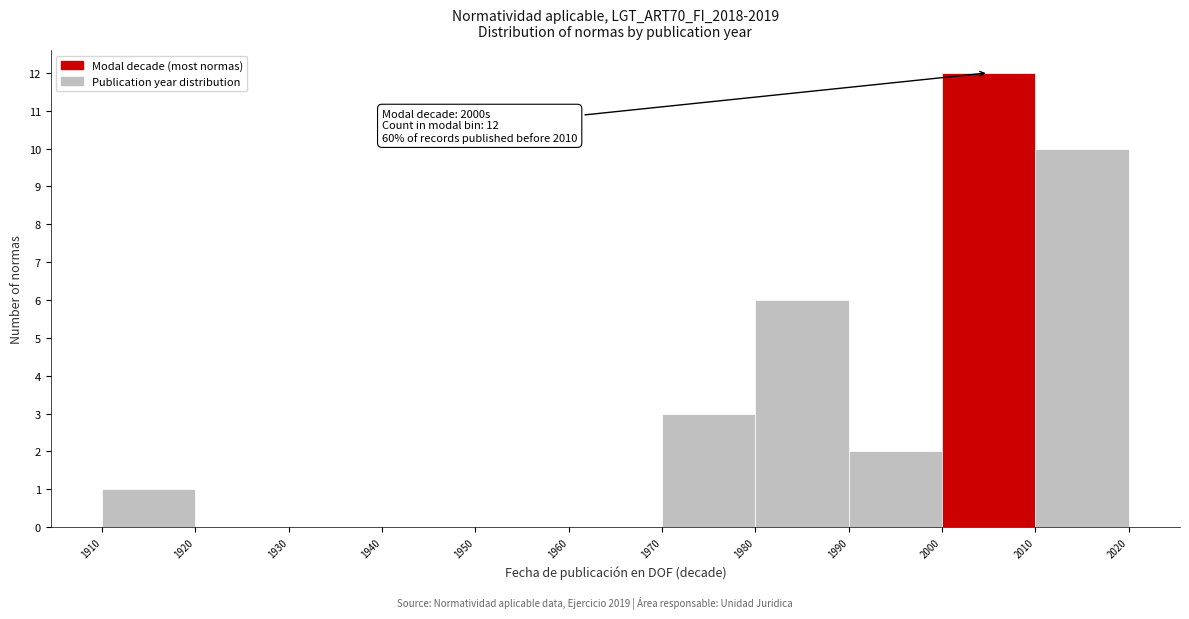

Which range on the x-axis has the tallest bar?

2000 to 2010